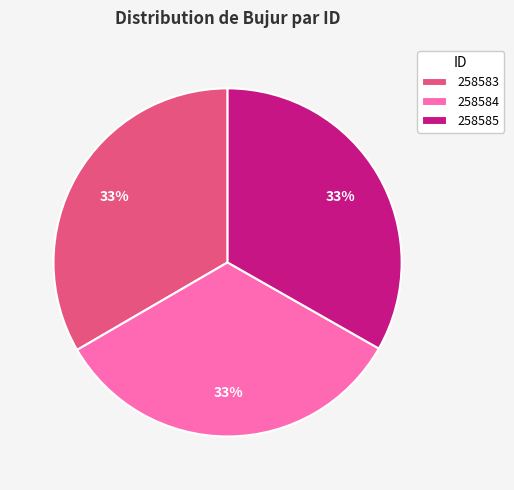

To the nearest percent, what is the average slice percentage?

33%